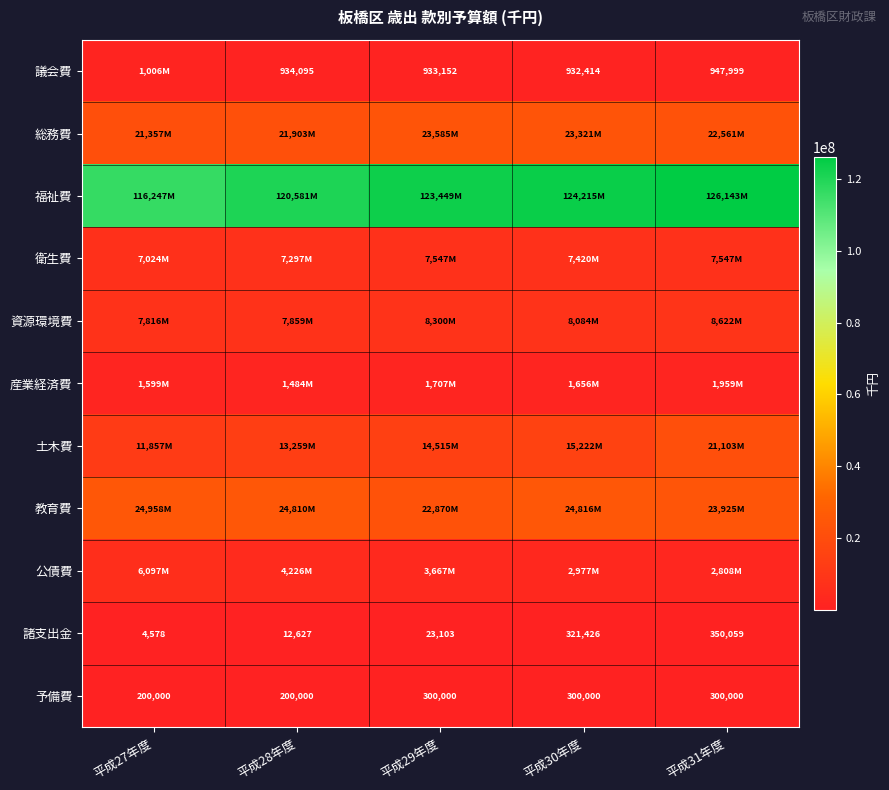

Between 平成30年度 and 平成31年度, which is larger?

平成31年度